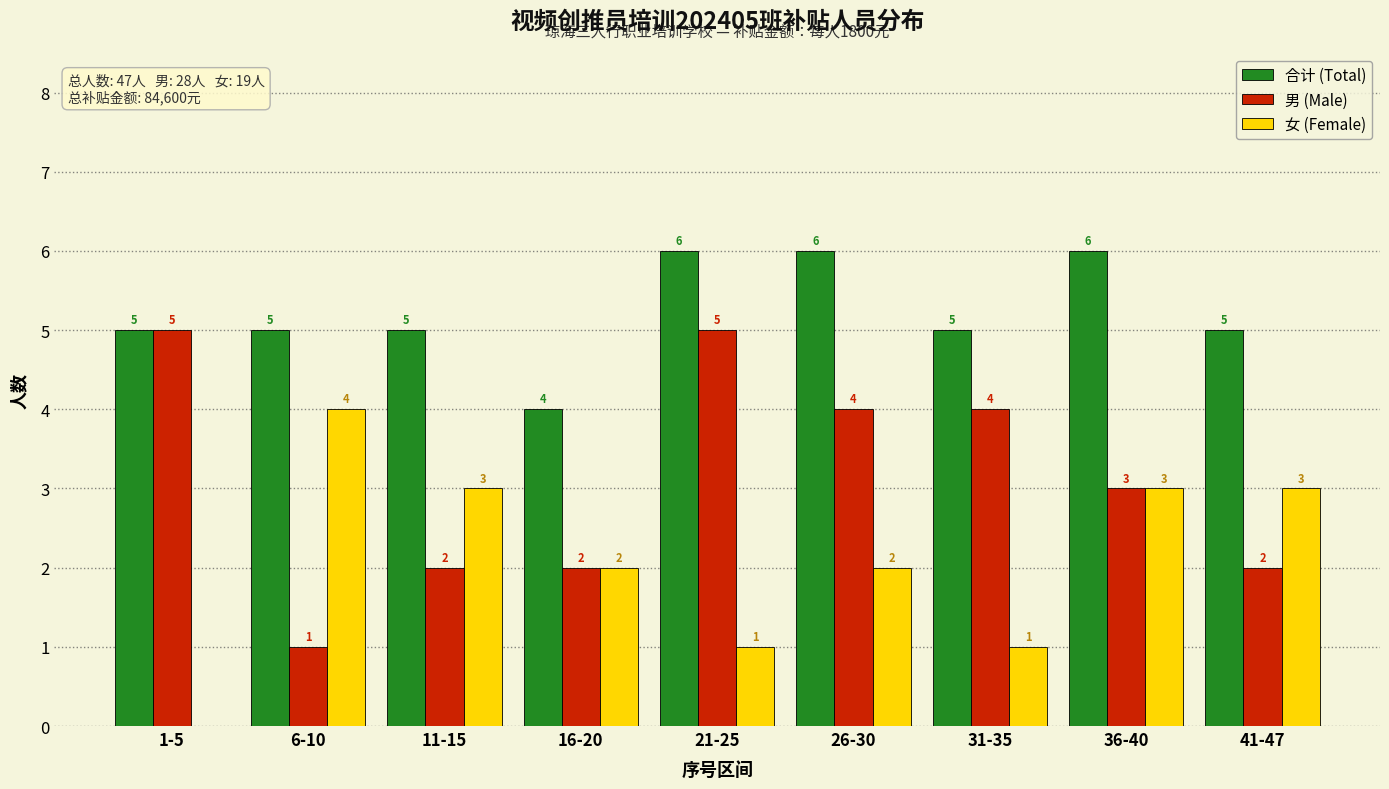

Count the 合计 (Total) values in the range 5 to 6.

8